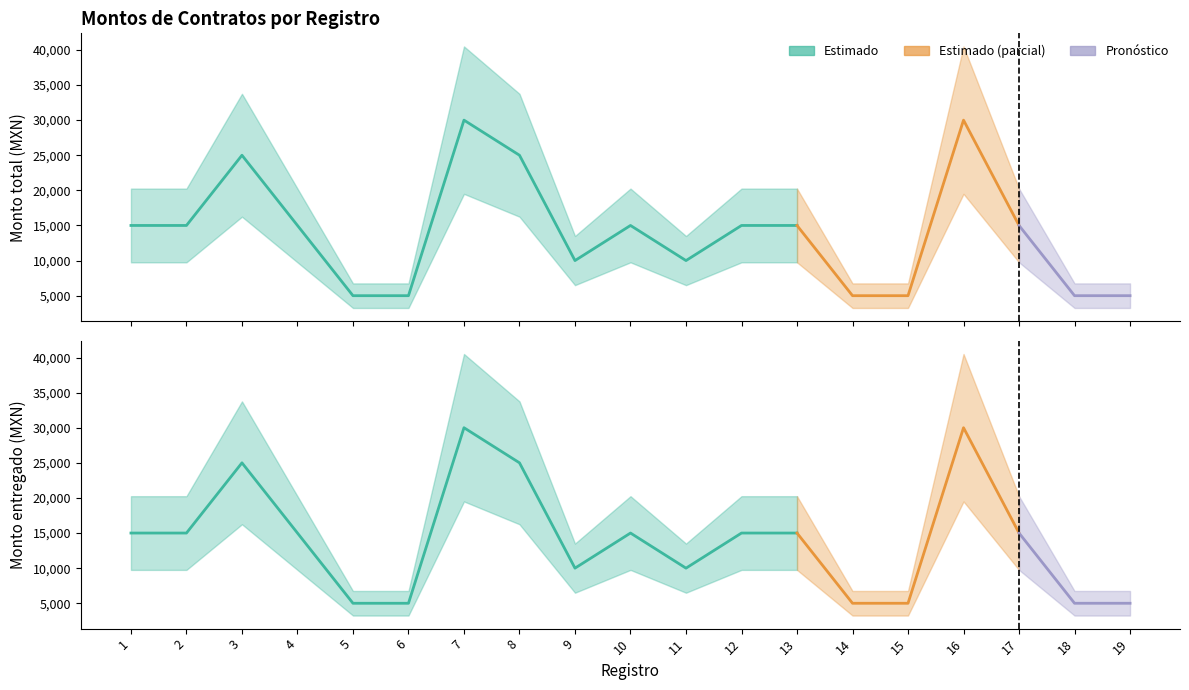

What is the maximum value shown in the chart?

30000